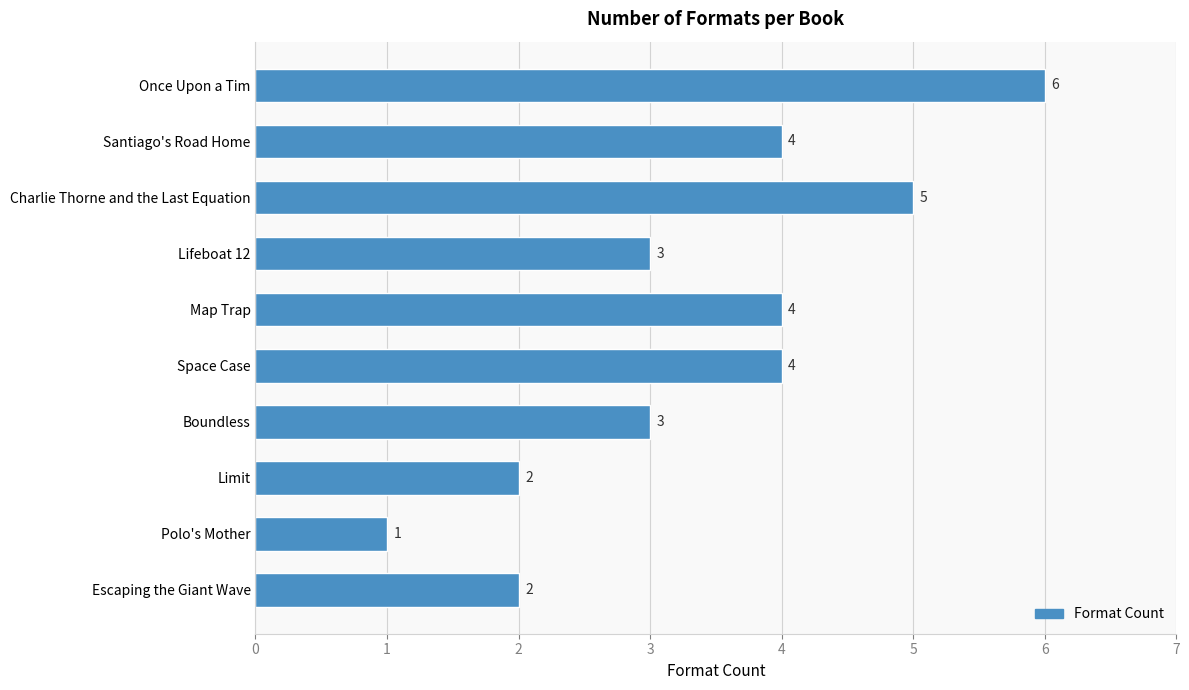

Does the chart contain stacked bars?

No